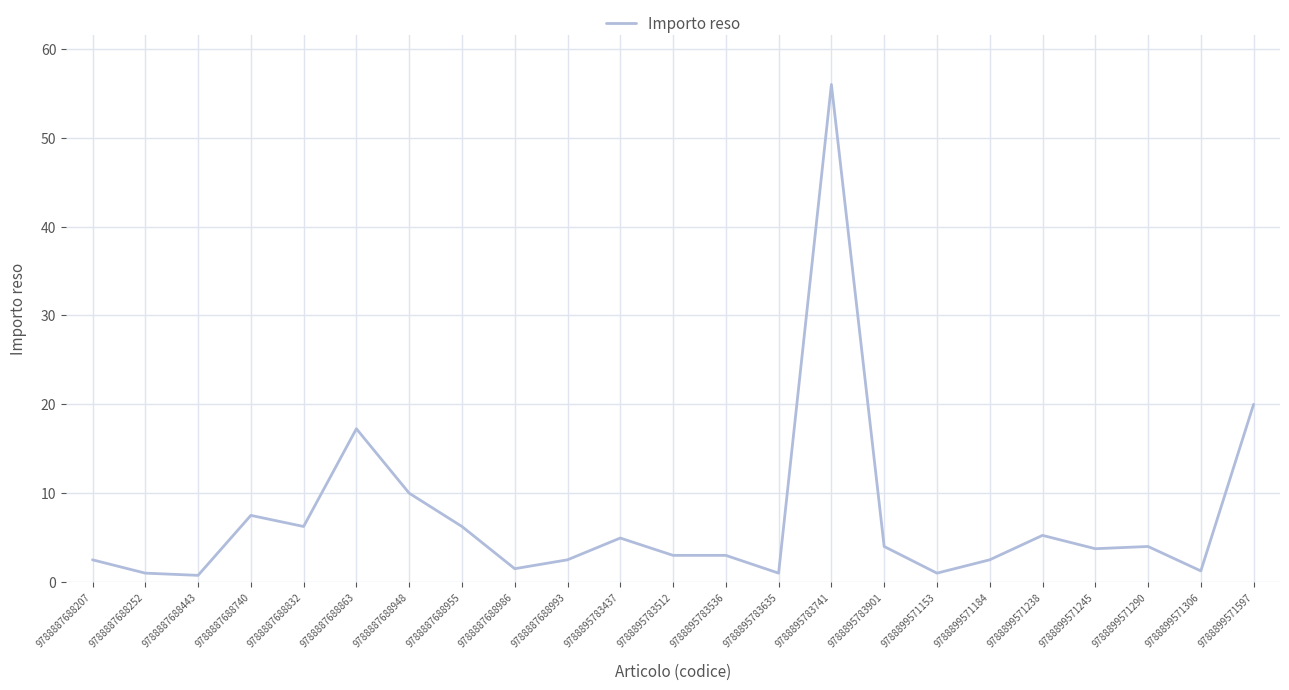

How many lines are shown in the chart?

1